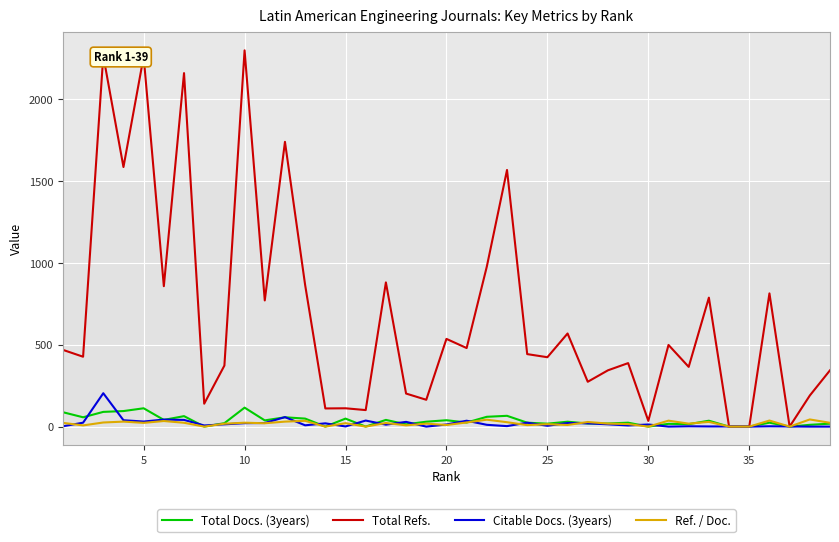

Which series has the widest spread of values?

Total Refs.